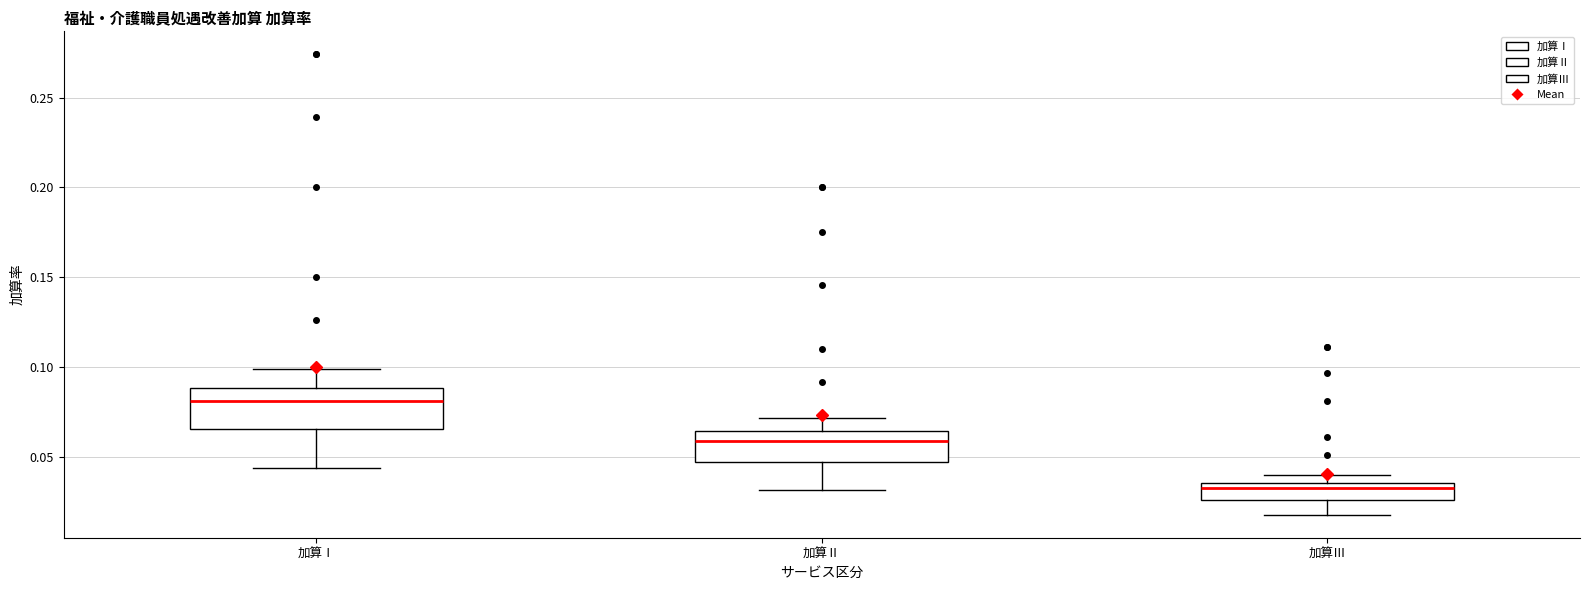

Comparing the boxes themselves (not the whiskers), which one is the tallest?

加算Ⅰ